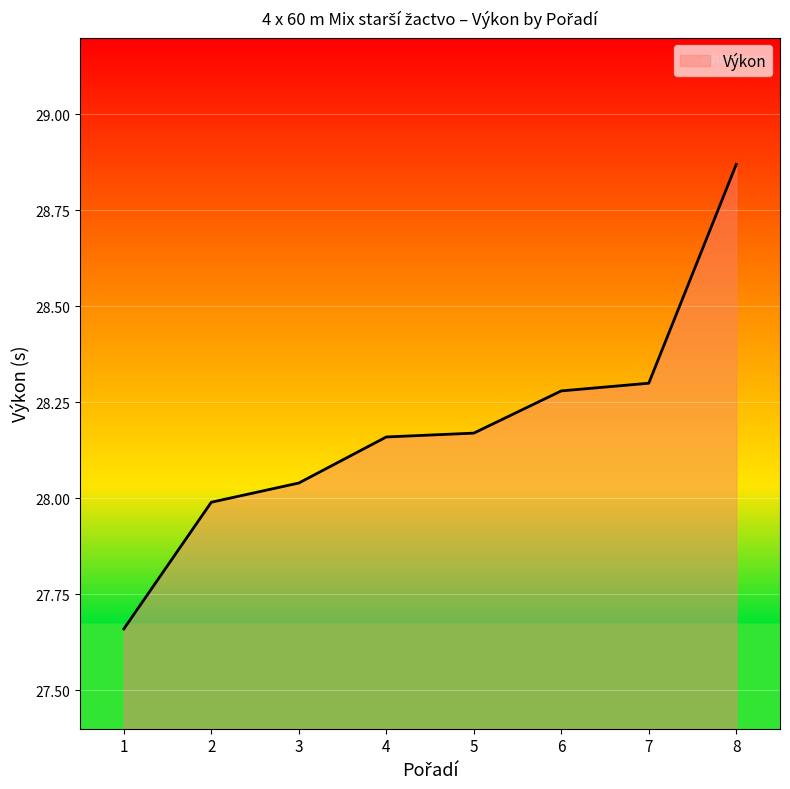

True or false: the data shows 7.4 at 3.

False